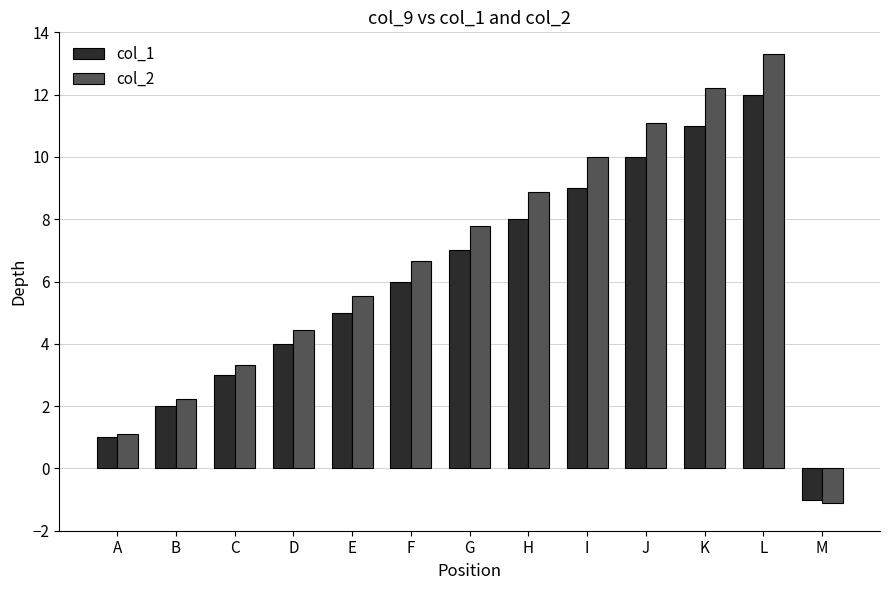

What is the sum of all col_2 values?

85.5